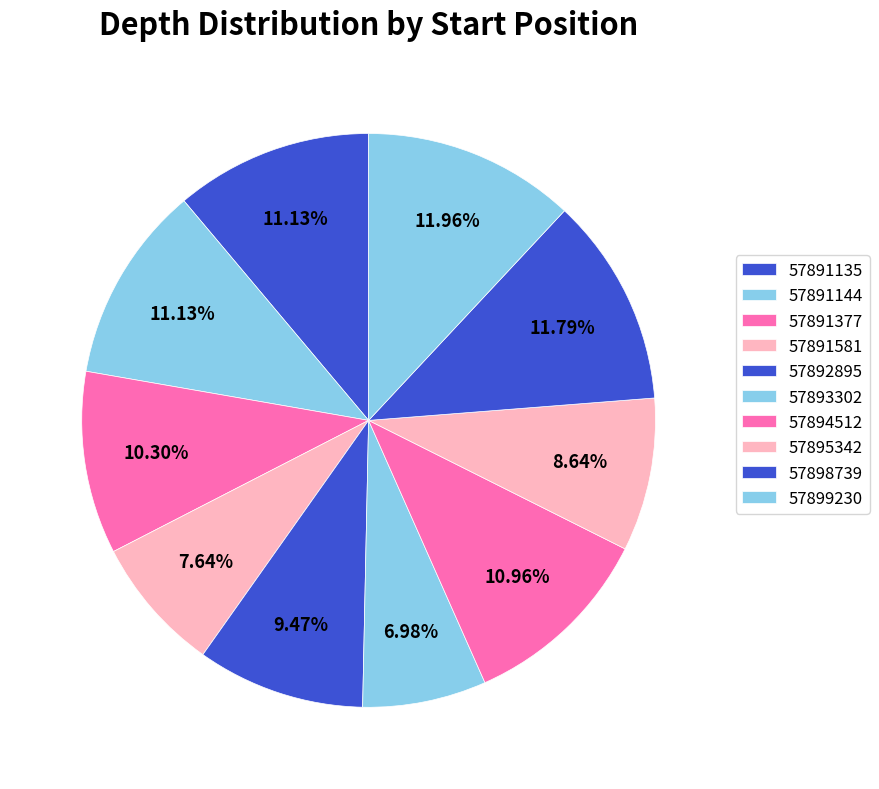

How many segments does this pie chart have?

10